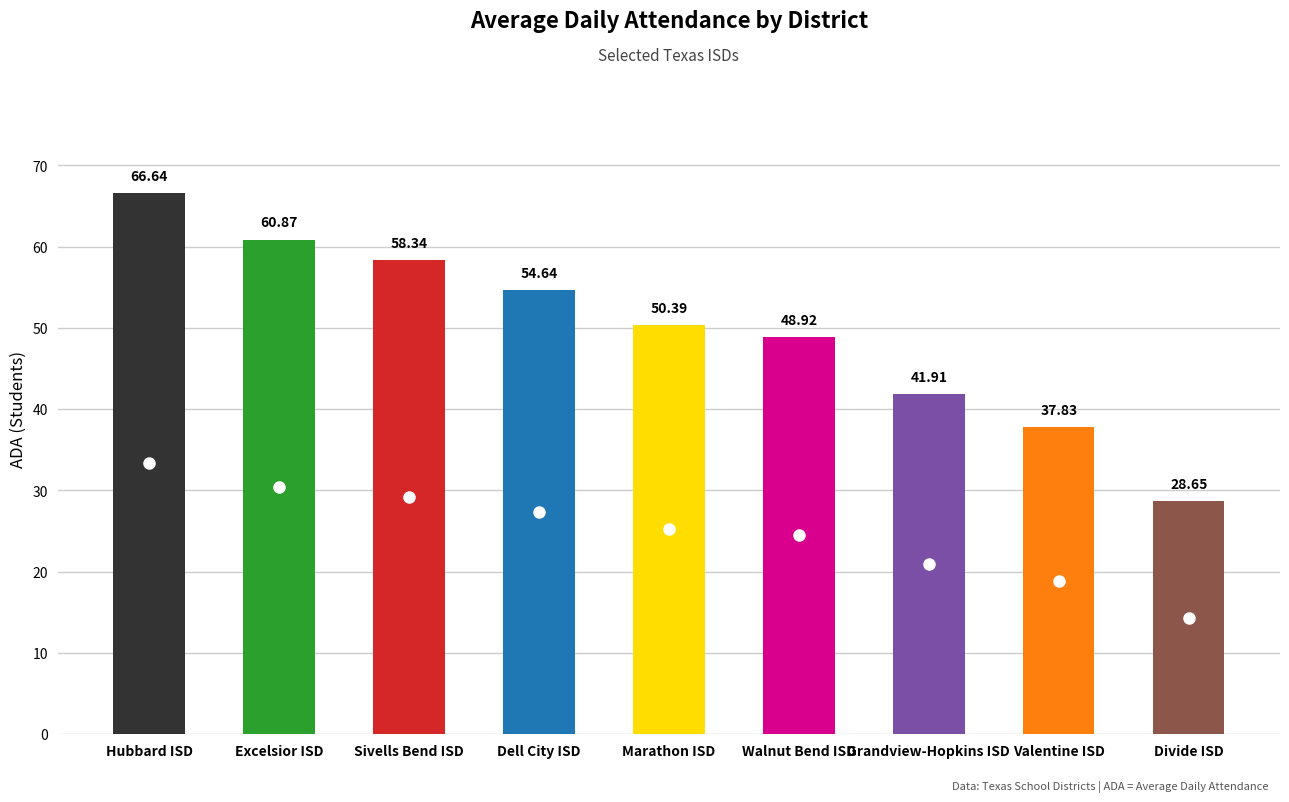

True or false: the data shows 27.4 at Grandview-Hopkins ISD.

False